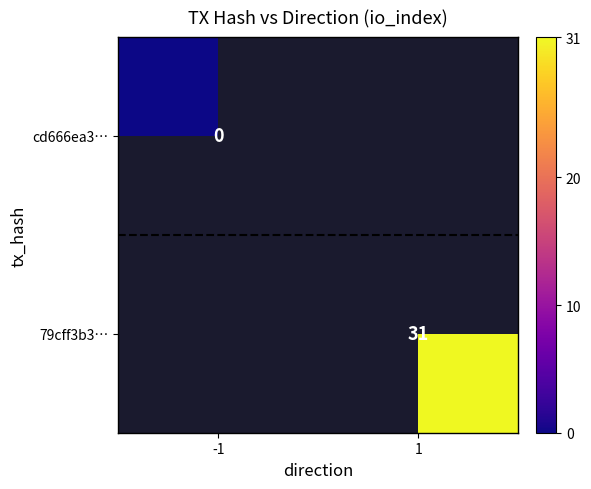

Is the value of 79cff3b3… at 1 greater than the value of cd666ea3… at -1?

Yes